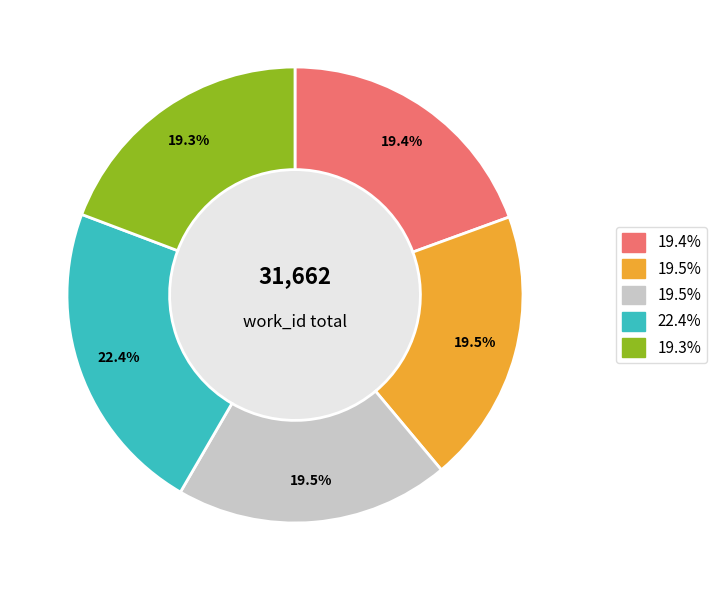

Is there a majority slice in this chart?

No